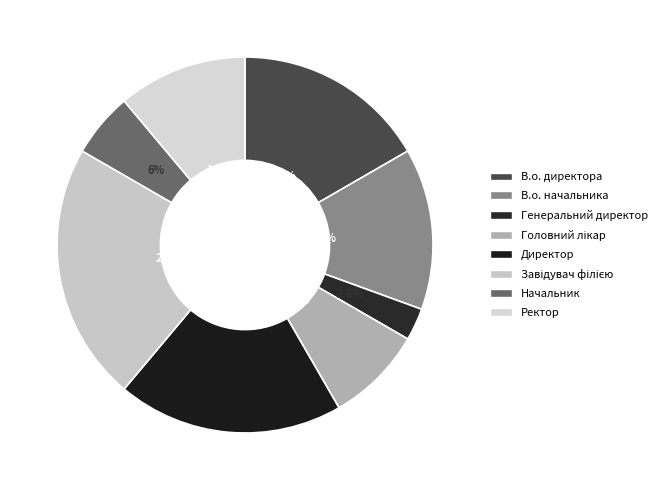

Which slice is the smallest?

Генеральний директор